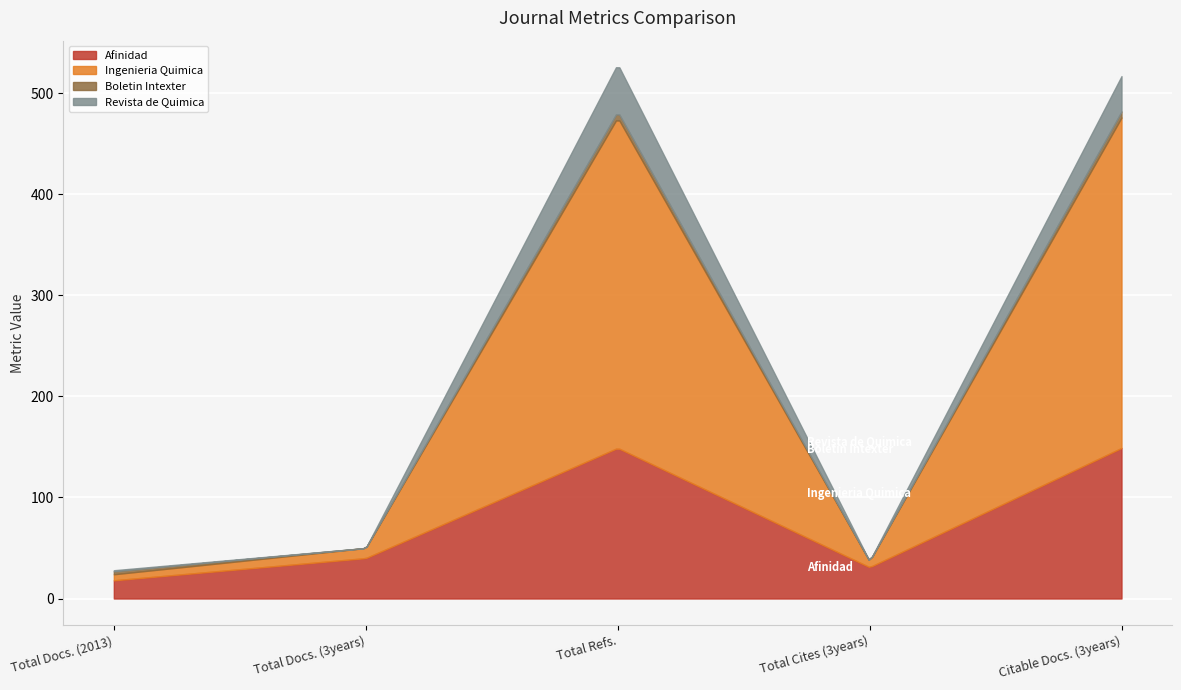

Reading left to right, extract all data points from this chart.

Afinidad: 18	40	149	31	149
Ingenieria Quimica: 6	10	327	6	327
Boletin Intexter: 3	0	6	0	6
Revista de Quimica: 1	0	47	0	35